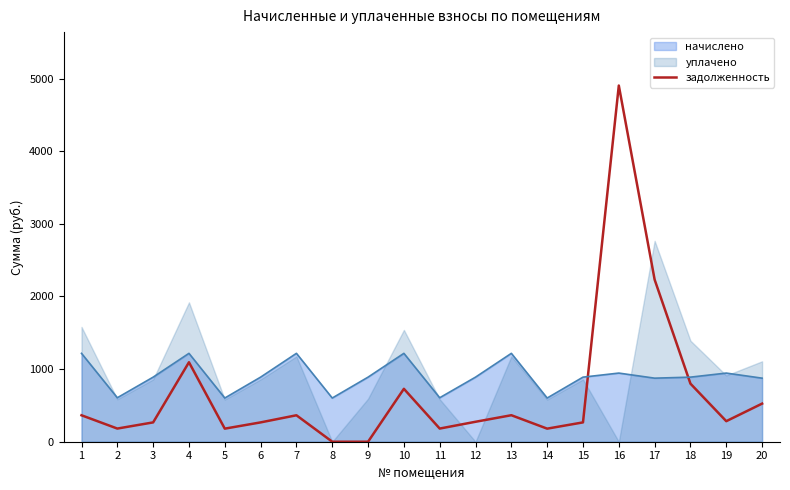

The chart shows a value of 302.1 at 20. True or false?

False